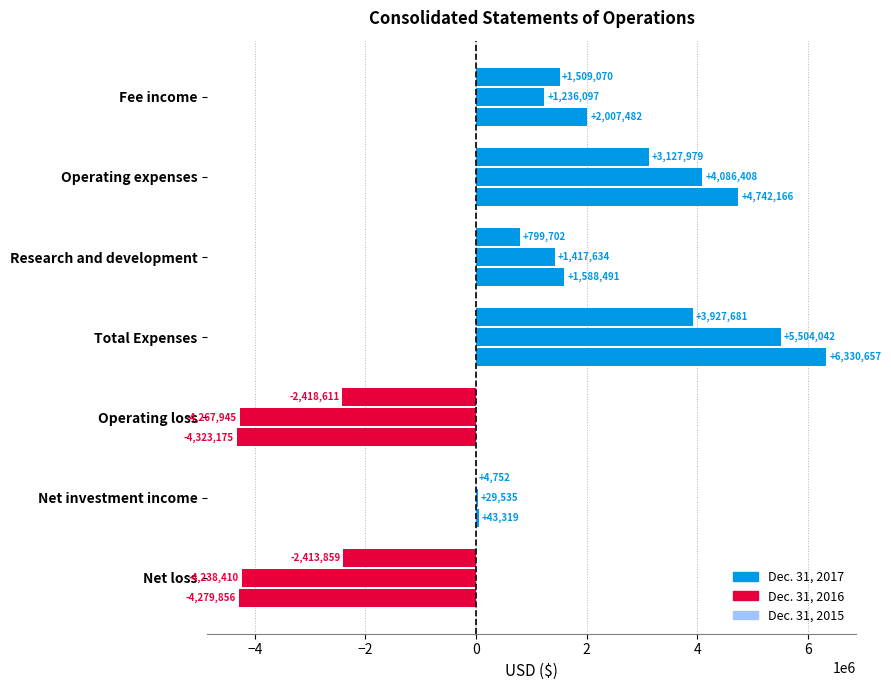

How many values in Dec. 31, 2017 are above zero?

5